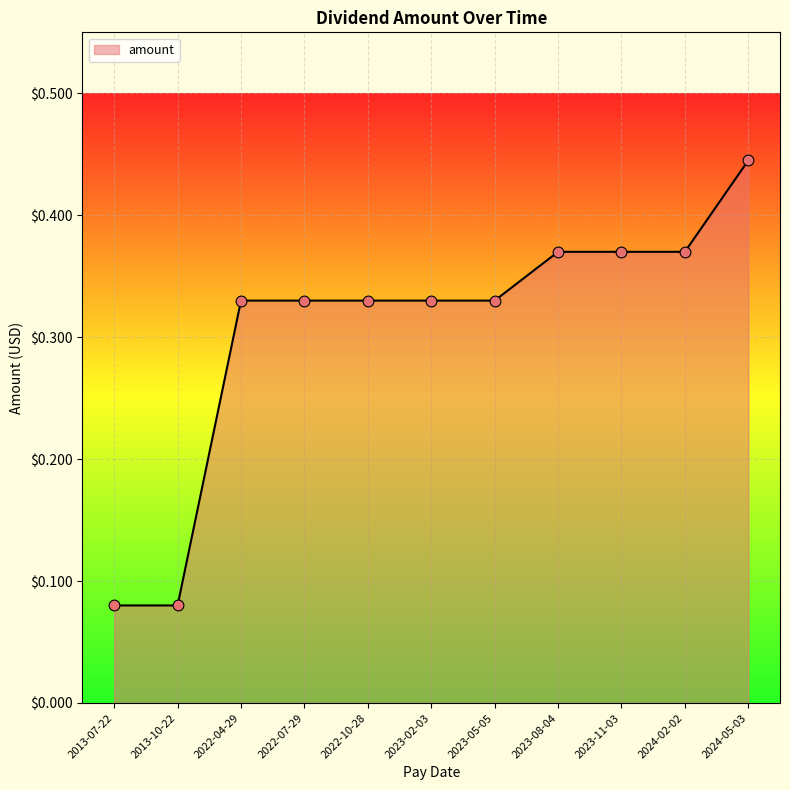

What is the change in value from 2024-02-02 to 2024-05-03?

+0.1